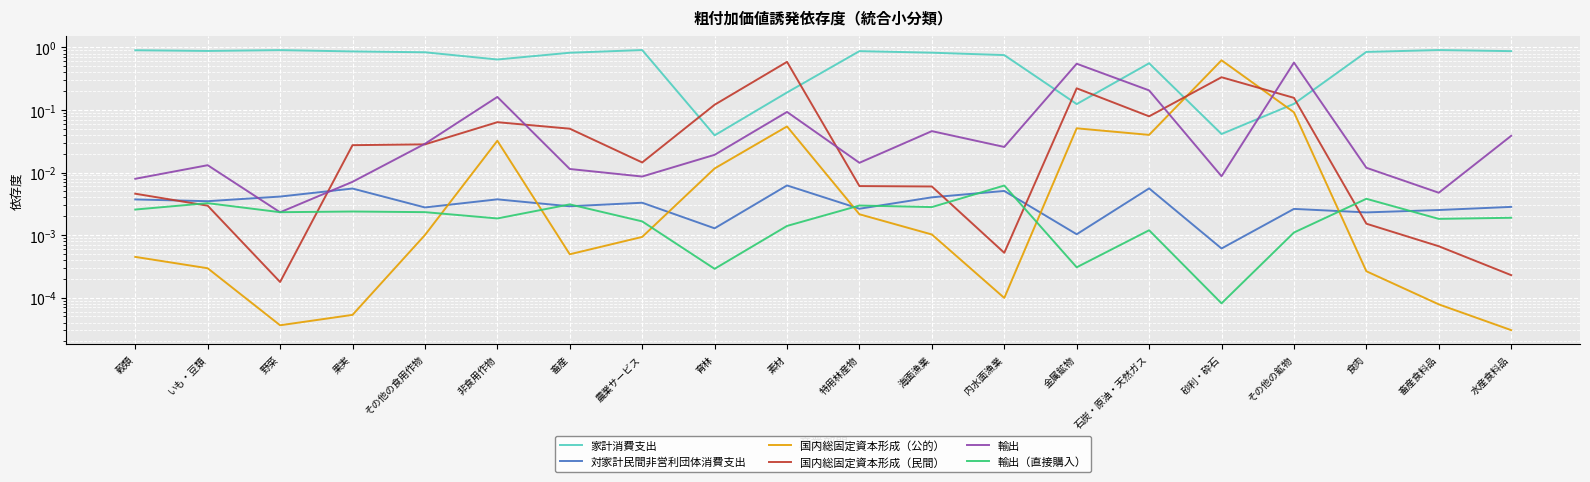

How many categories are shown in the chart?

20